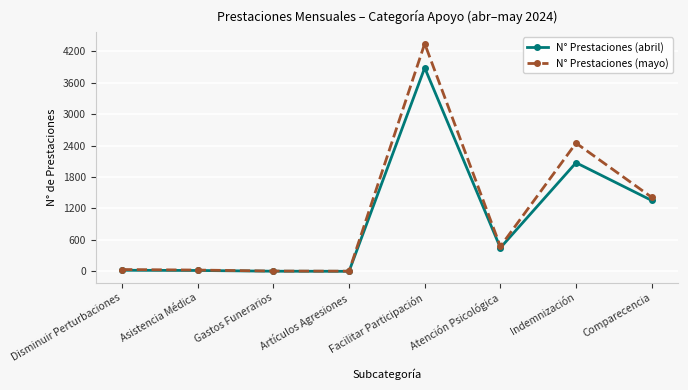

Does the chart have visible grid lines?

Yes